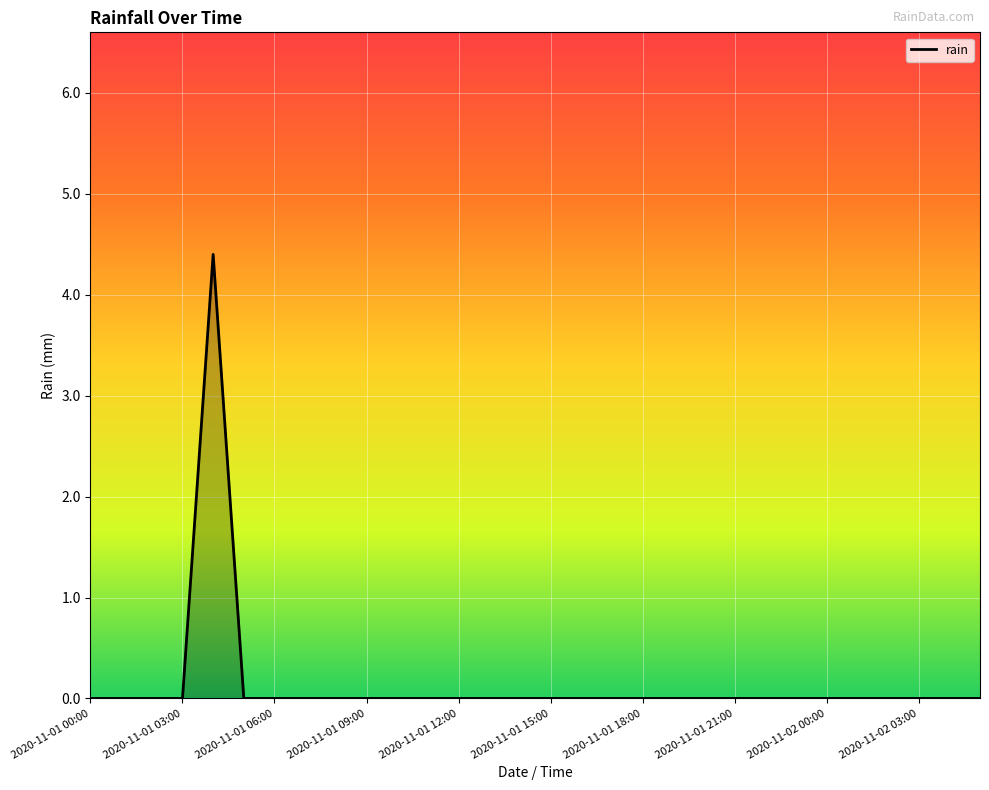

What is the greatest value displayed?

4.4